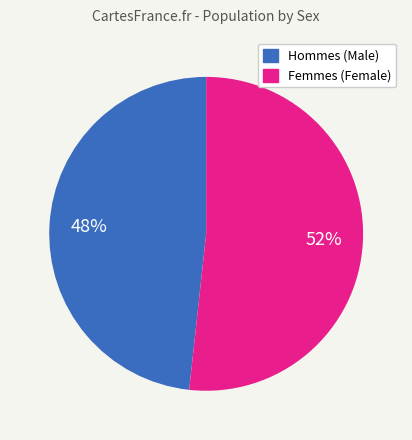

Which has a higher value, Femmes (Female) or Hommes (Male)?

Femmes (Female)